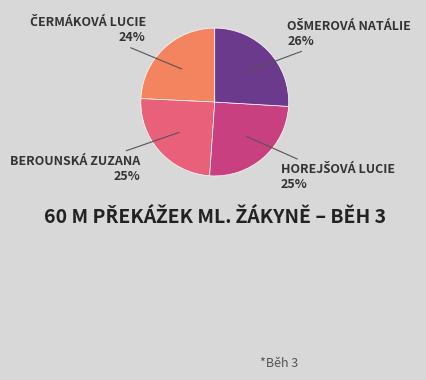

How many segments does this pie chart have?

4